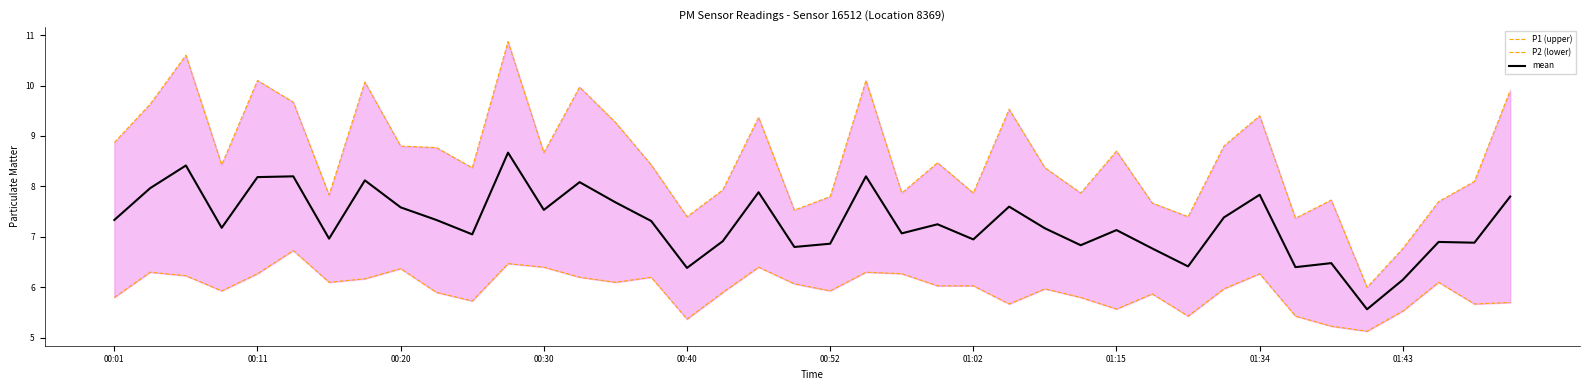

What is the minimum value for mean?

5.6